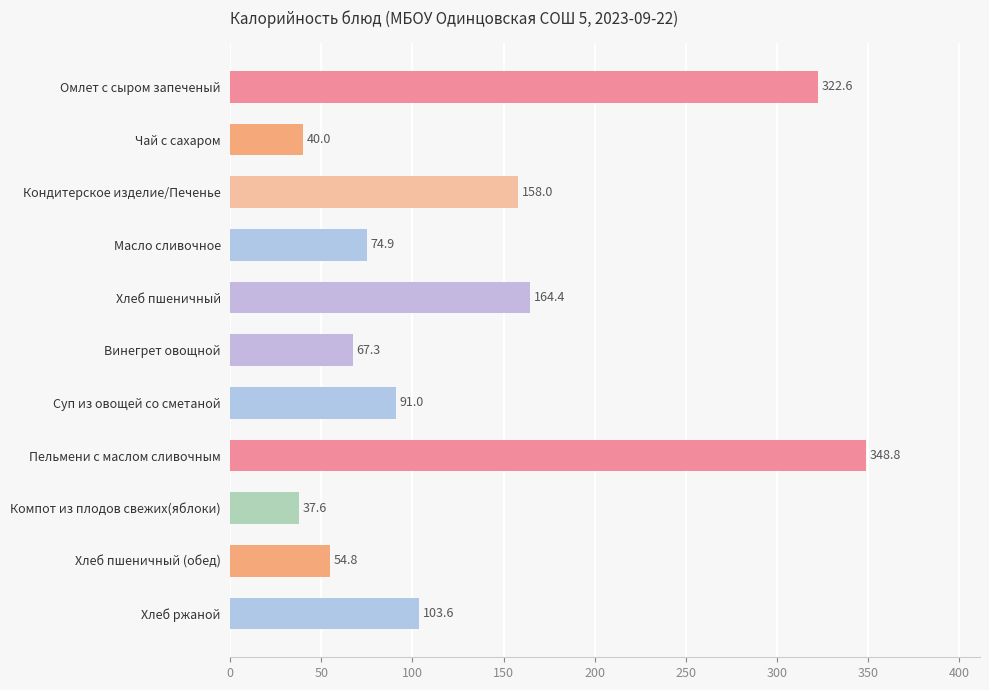

How many data points does each series have?

11